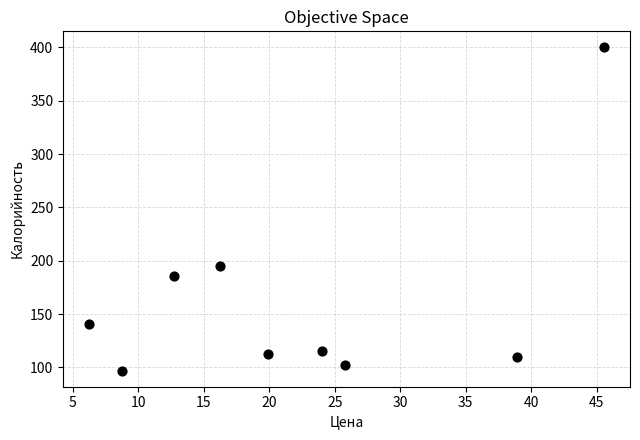

What Y value in the scatter plot is closest to 248?

195.5